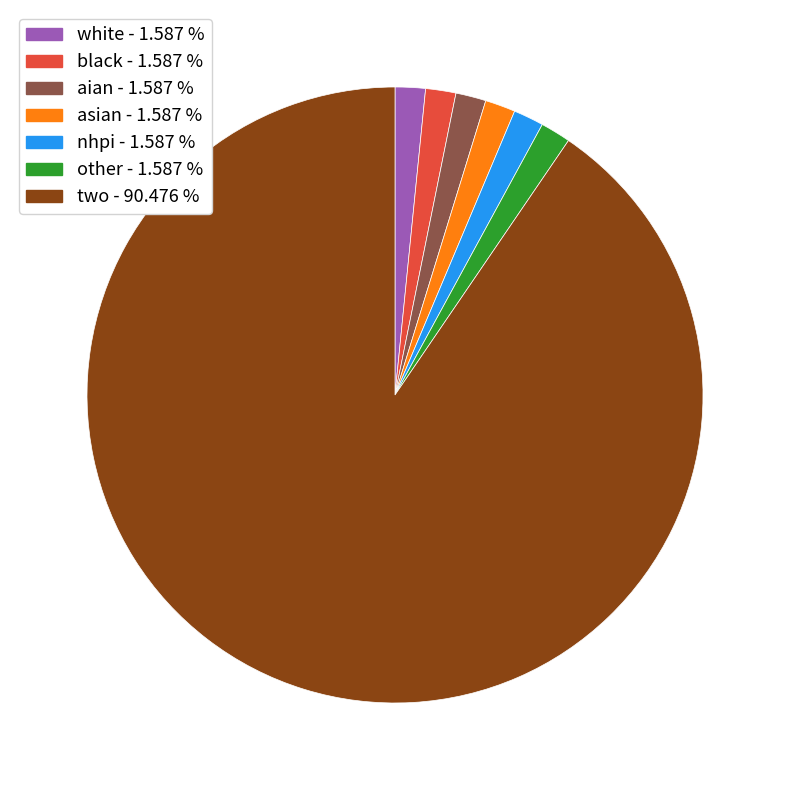

Does any single category account for the majority?

Yes